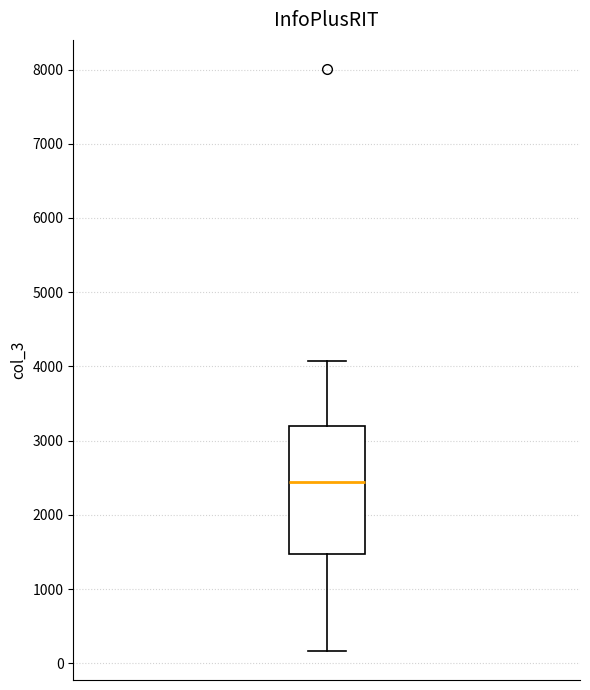

Read this box plot against the y-axis: the position of the median line, the range covered by the box, and the ends of both whiskers. The values are not printed on the chart, so give them approximately, as read against the axis.

median 2500, box 1500 to 3200, whiskers 200 to 4100